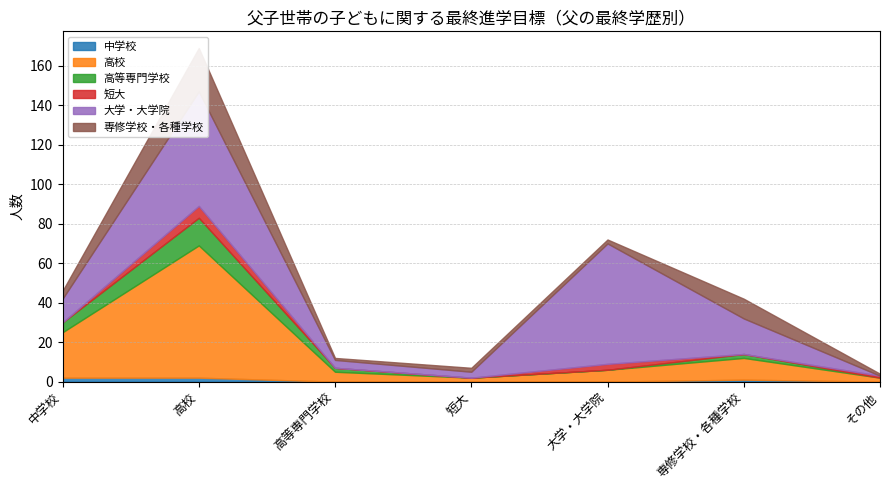

True or false: 高等専門学校 has a value of 6 at 高校.

False